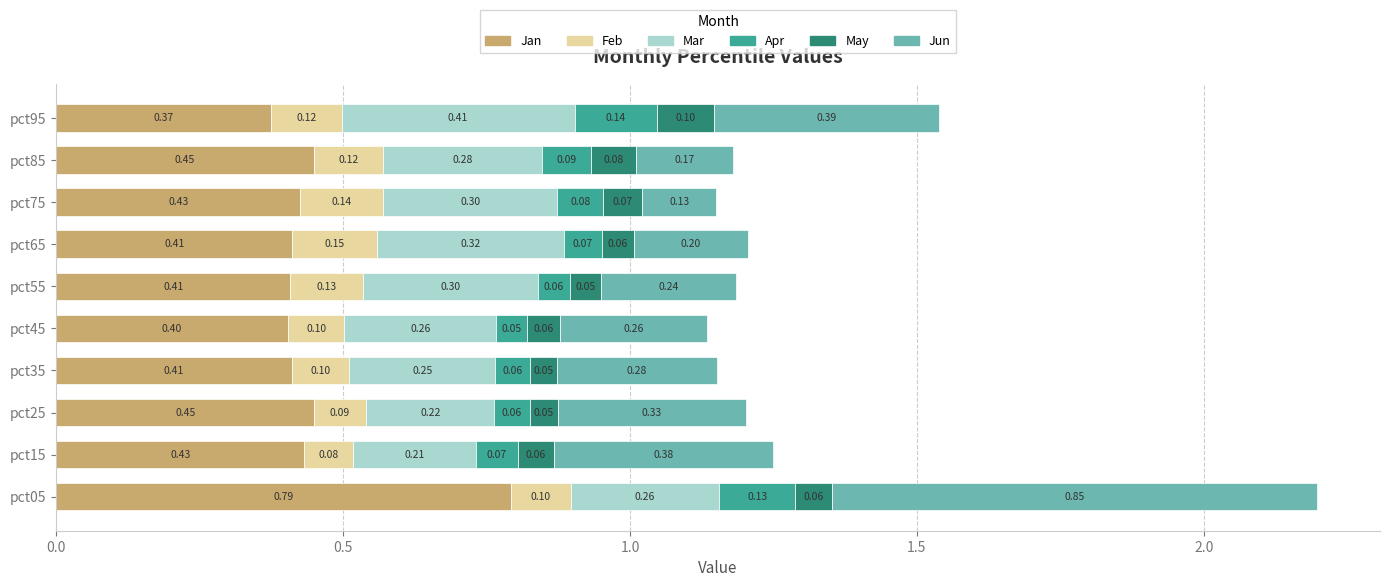

What is the total value across all series at pct05?

2.2